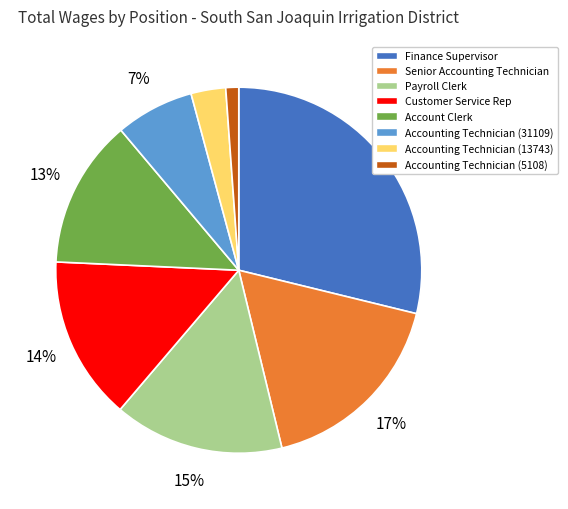

How many slices are in this pie chart?

8